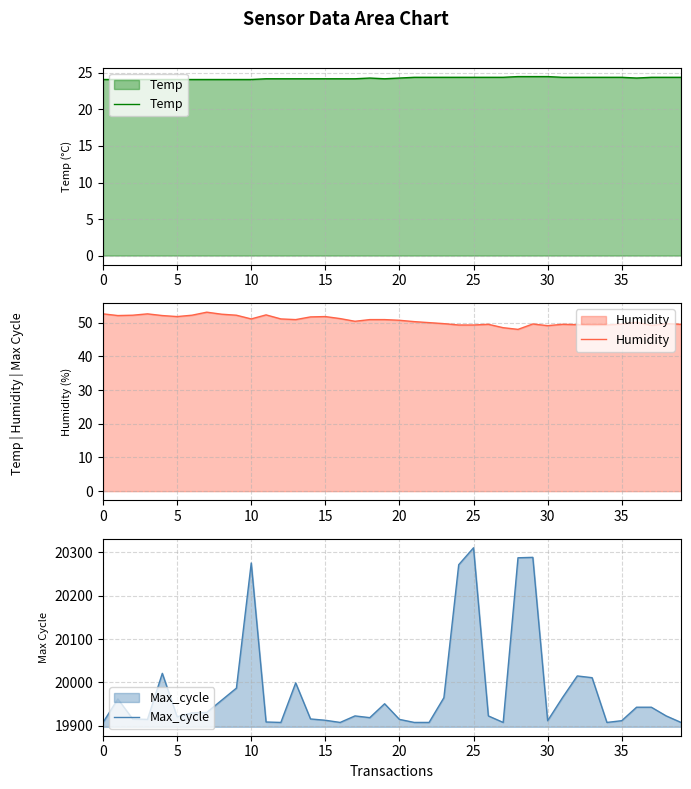

What is the spread (max minus min) of values at 24?

20246.6